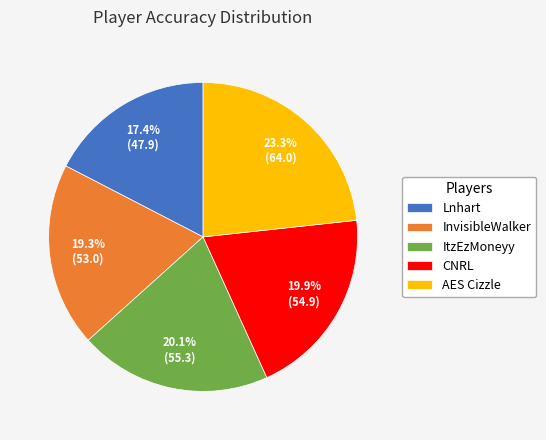

The AES Cizzle slice represents 23% of the pie. True or false?

True